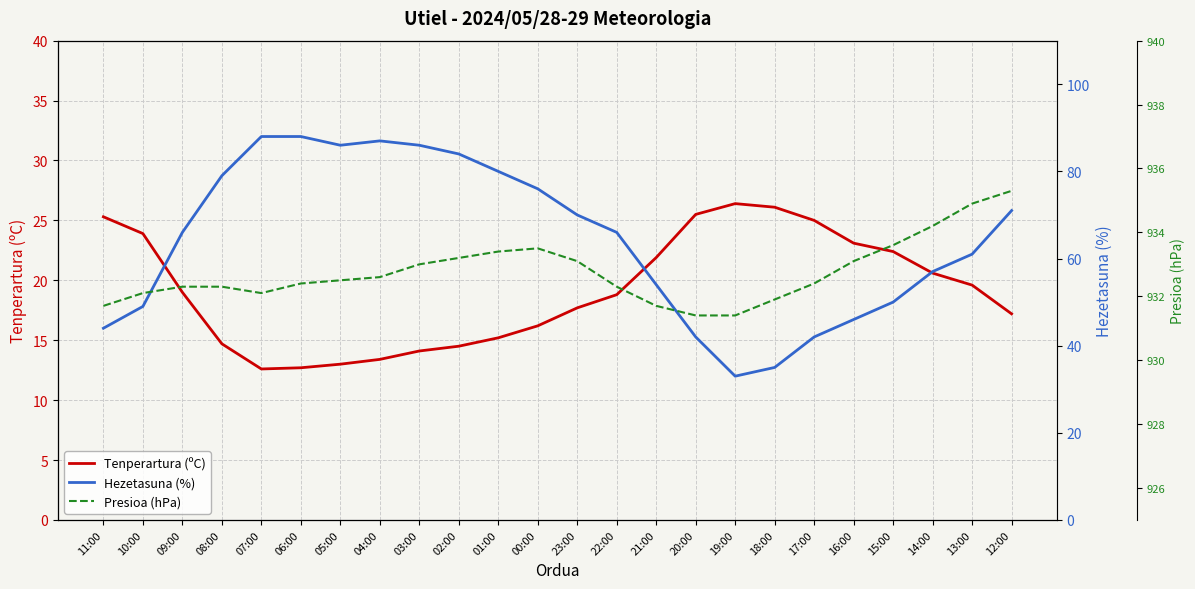

What is the label of the 19th point from the right?

06:00